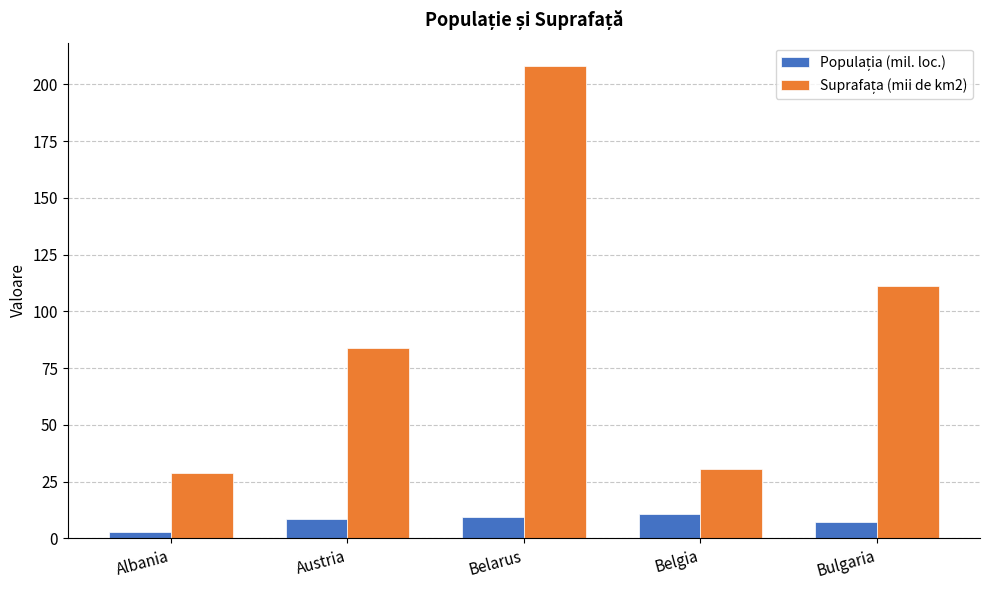

Which label corresponds to the smallest value in the chart?

Albania